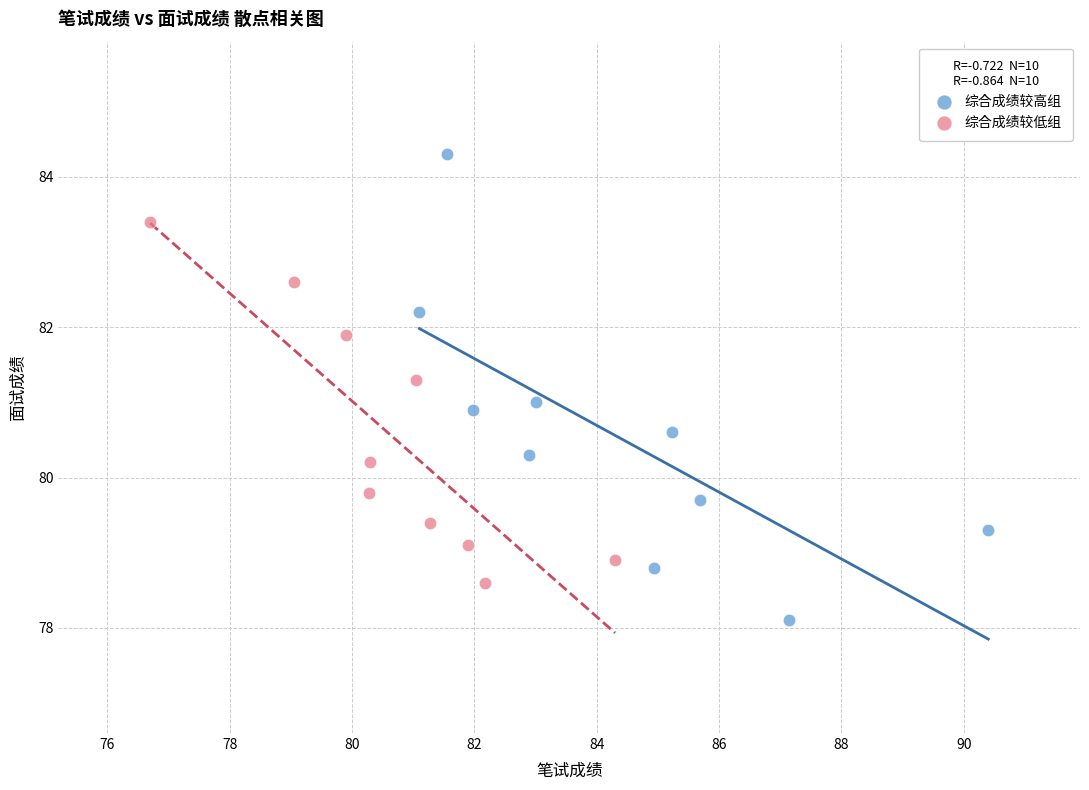

Which series reaches the minimum Y coordinate?

综合成绩较高组